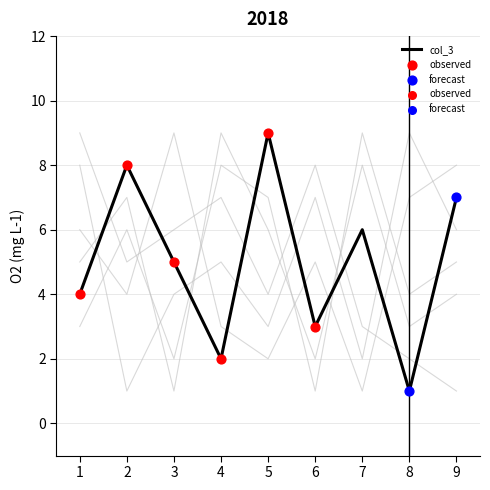

Which series has the largest total across all categories?

col_3